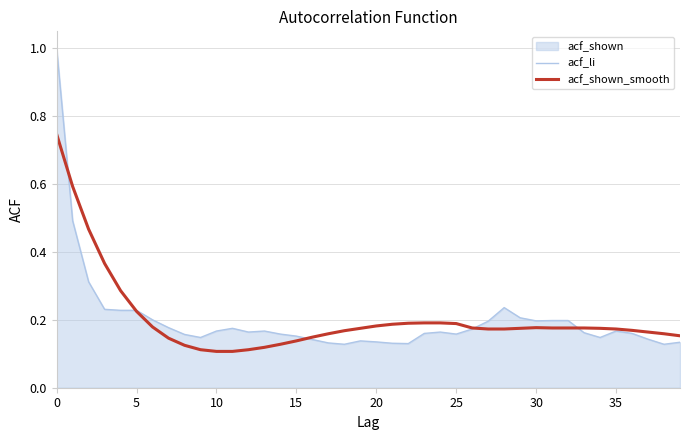

What value does the acf_shown_smooth series have at 36?

0.2